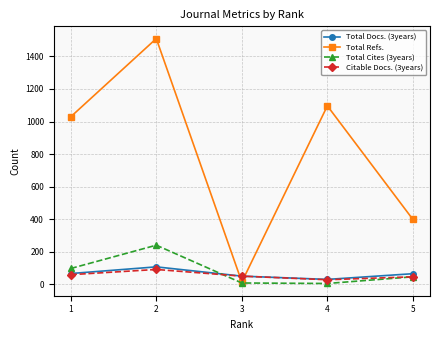

What is the sum of the Total Cites (3years) values at 3 and 1?

107